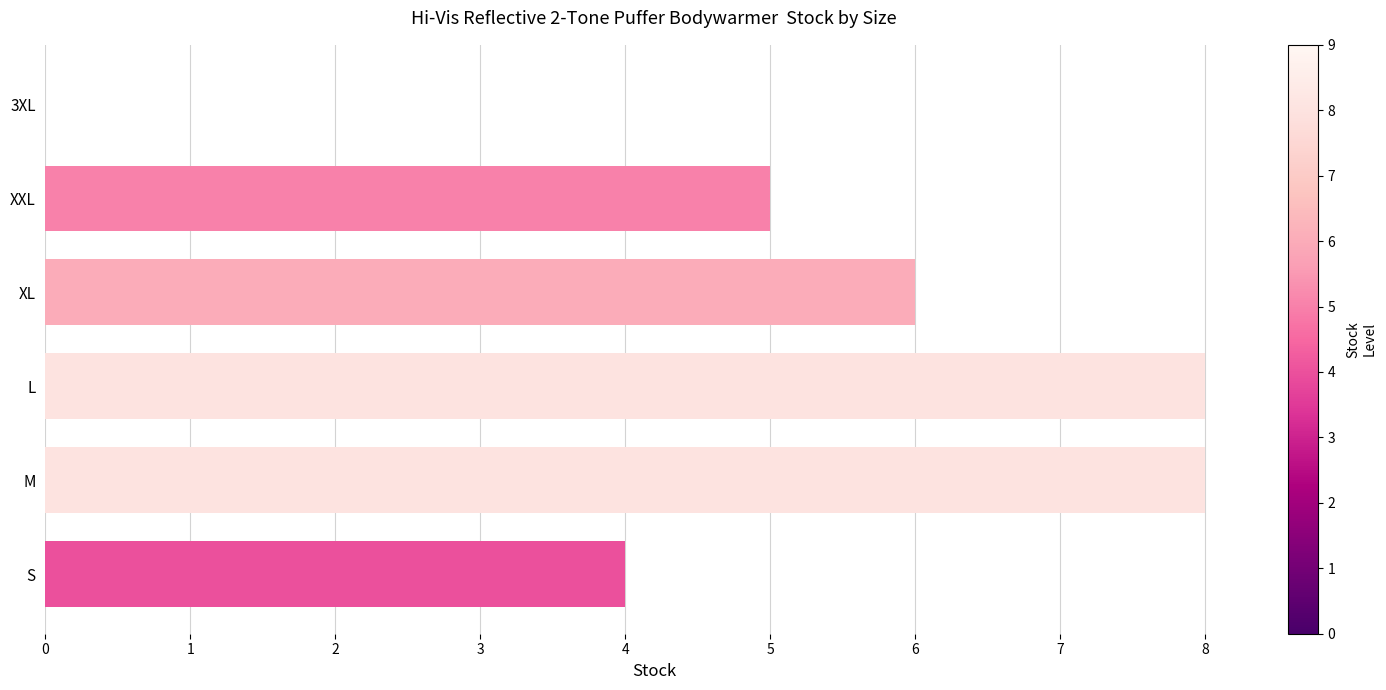

How many values are above zero?

5